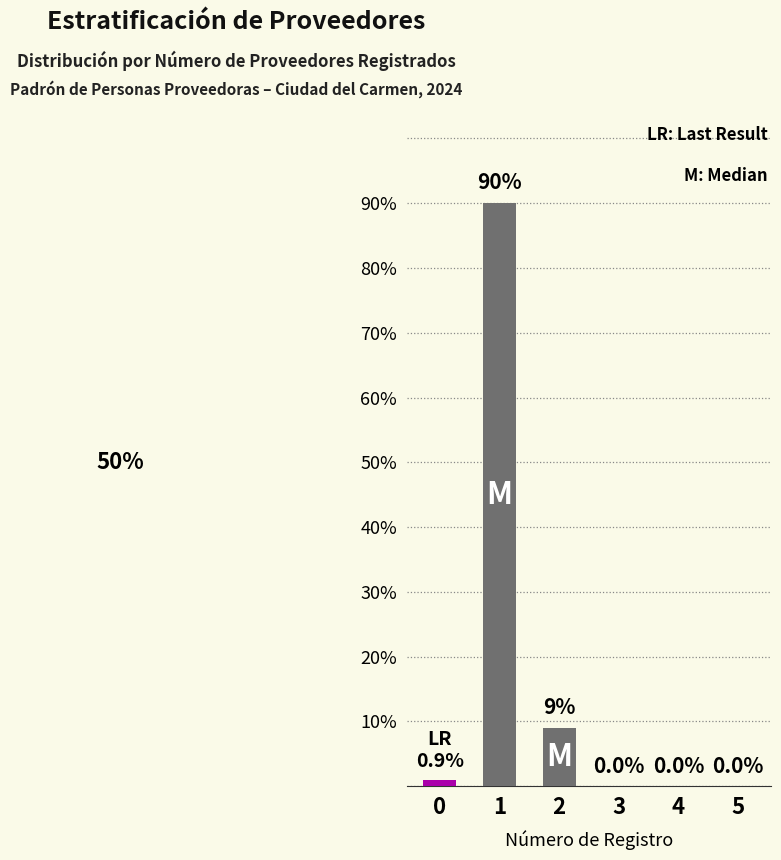

Reading left to right, transcribe all the data shown in this chart.

0.9	90.0	9.0	0.0	0.0	0.0